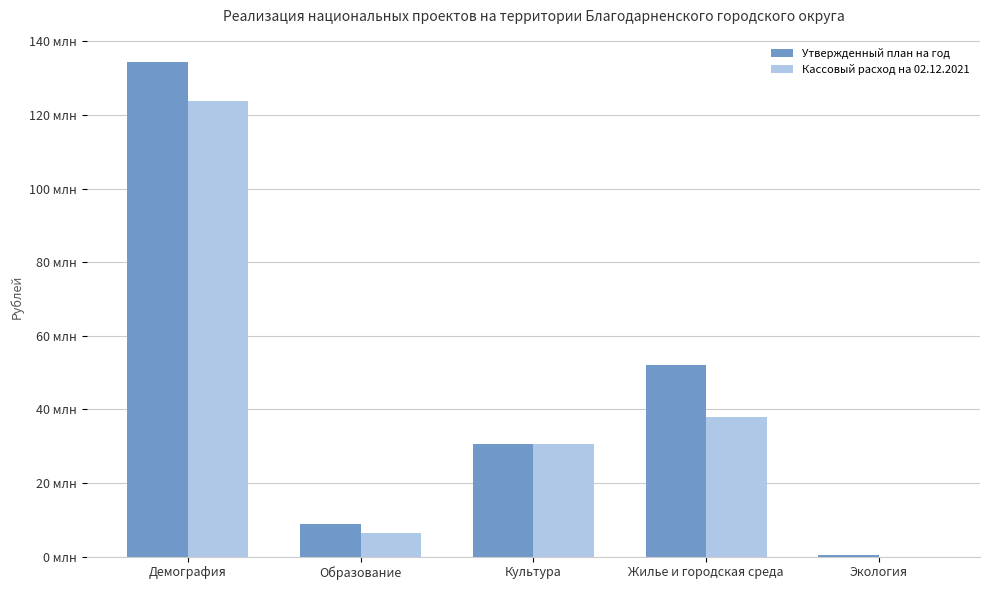

What are all the series names shown in the legend?

Утвержденный план на год, Кассовый расход на 02.12.2021